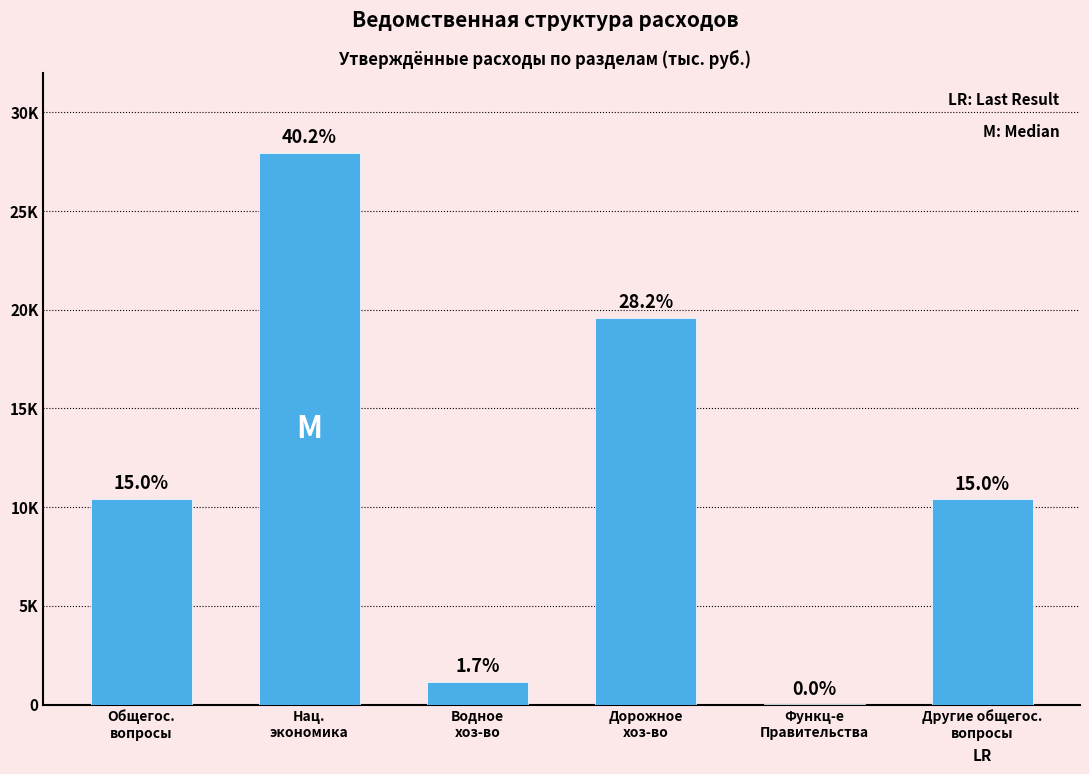

What is the sum of all values?

69513.2